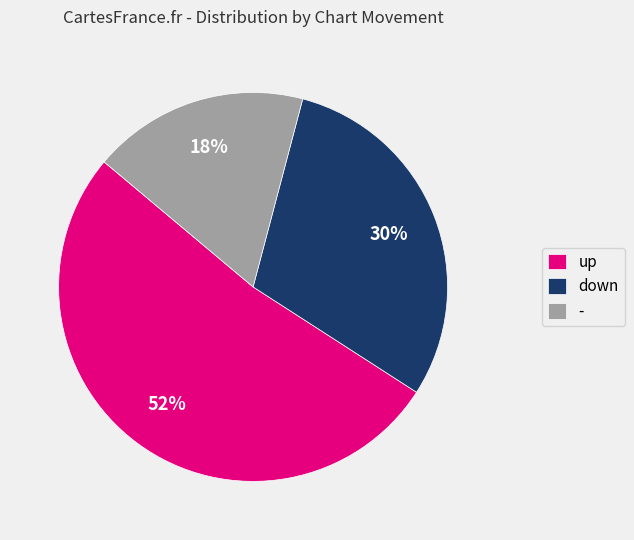

Approximately how many times larger is the value at - compared to down?

0.6